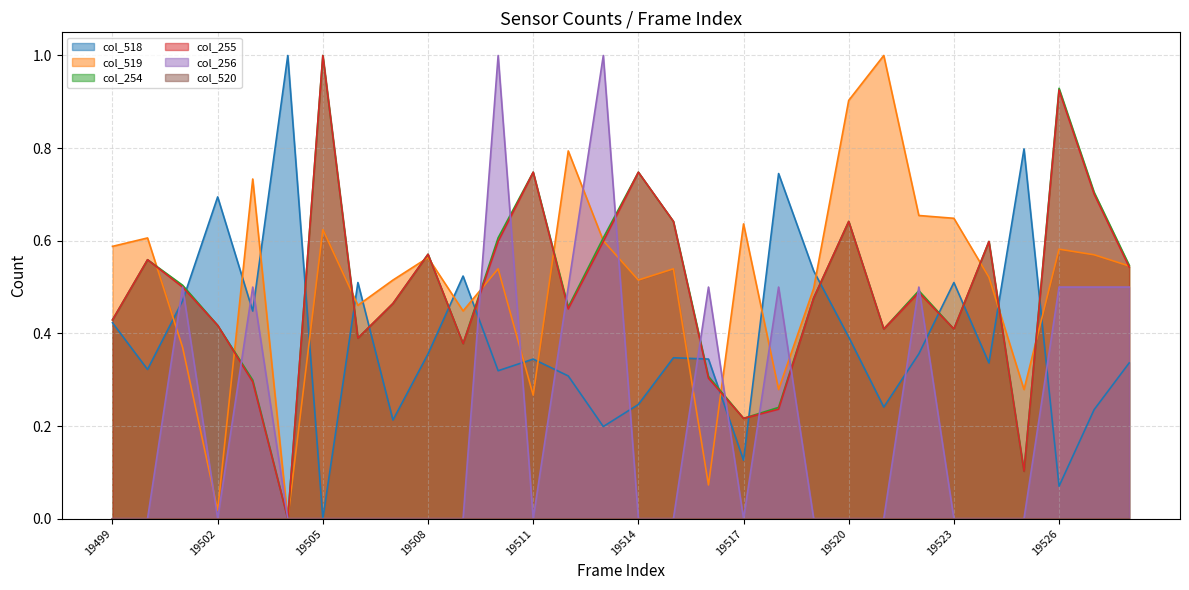

Which series has the largest total across all categories?

col_519